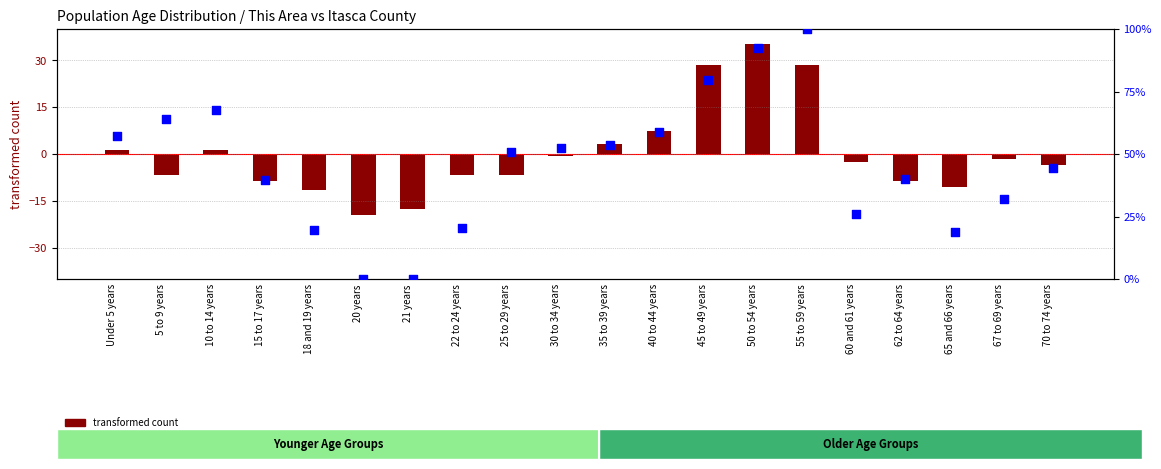

What are all the series names shown in the legend?

transformed count, percentile rank within the sample